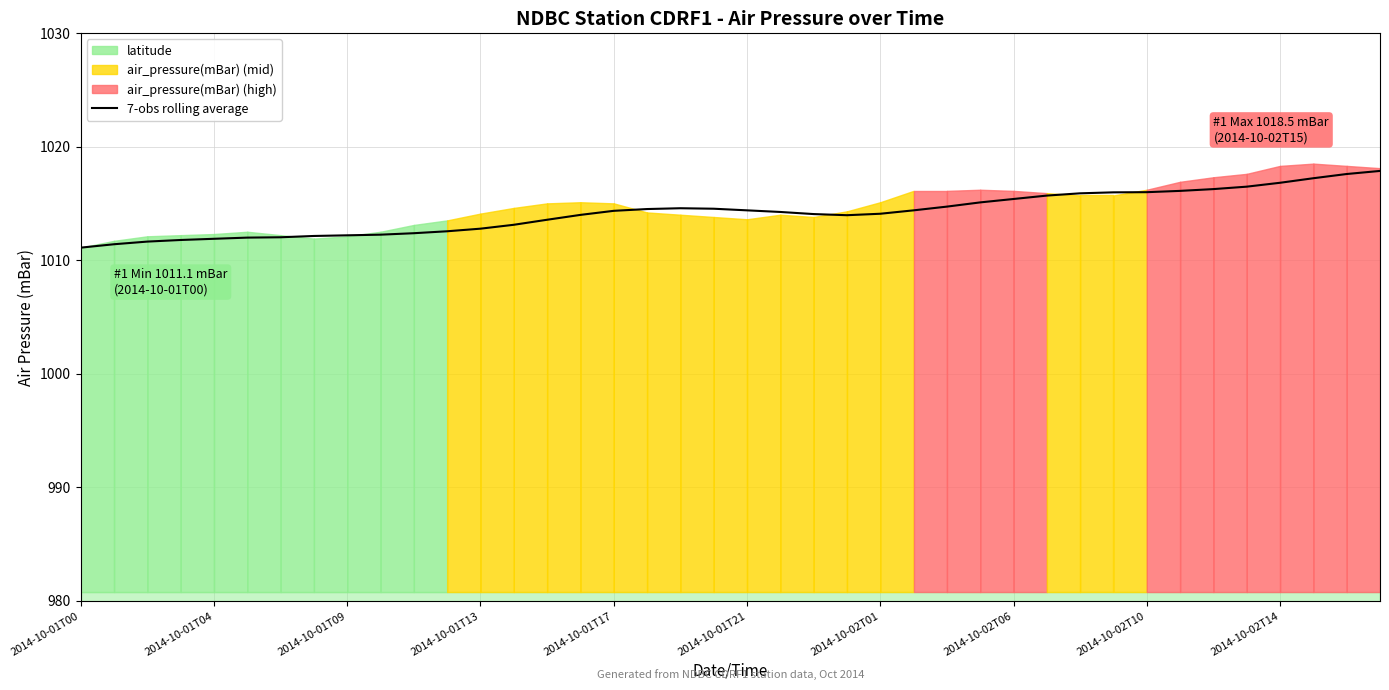

What is the average value?

1014.2